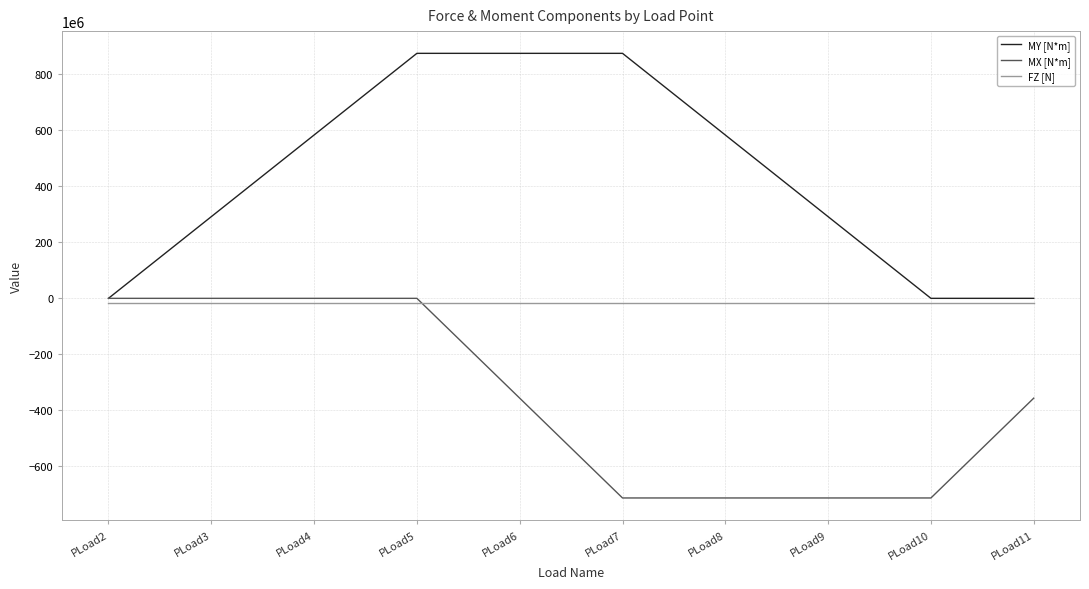

Reading right to left, transcribe all the data shown in this chart.

MY [N*m]: PLoad11=0	PLoad10=0	PLoad9=291600000	PLoad8=583200000	PLoad7=874800000	PLoad6=874800000	PLoad5=874800000	PLoad4=583200000	PLoad3=291600000	PLoad2=0
MX [N*m]: PLoad11=-356400000	PLoad10=-712800000	PLoad9=-712800000	PLoad8=-712800000	PLoad7=-712800000	PLoad6=-356400000	PLoad5=0	PLoad4=0	PLoad3=0	PLoad2=0
FZ [N]: PLoad11=-16200000	PLoad10=-16200000	PLoad9=-16200000	PLoad8=-16200000	PLoad7=-16200000	PLoad6=-16200000	PLoad5=-16200000	PLoad4=-16200000	PLoad3=-16200000	PLoad2=-16200000